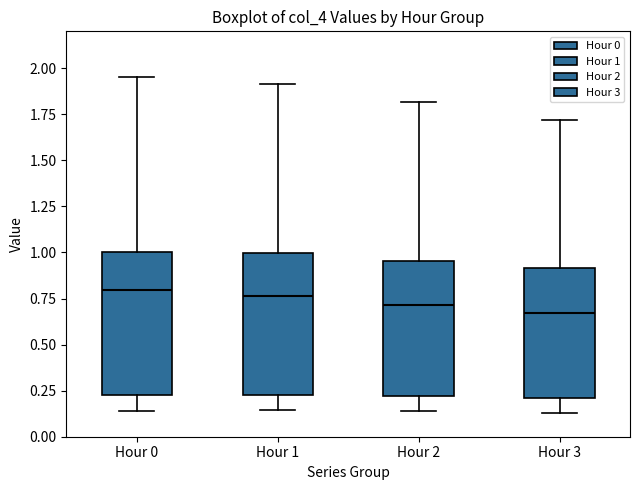

Where is the upper edge of the box for Hour 2 on the y-axis? The values are not printed on the chart, so give them approximately, as read against the axis.

0.95